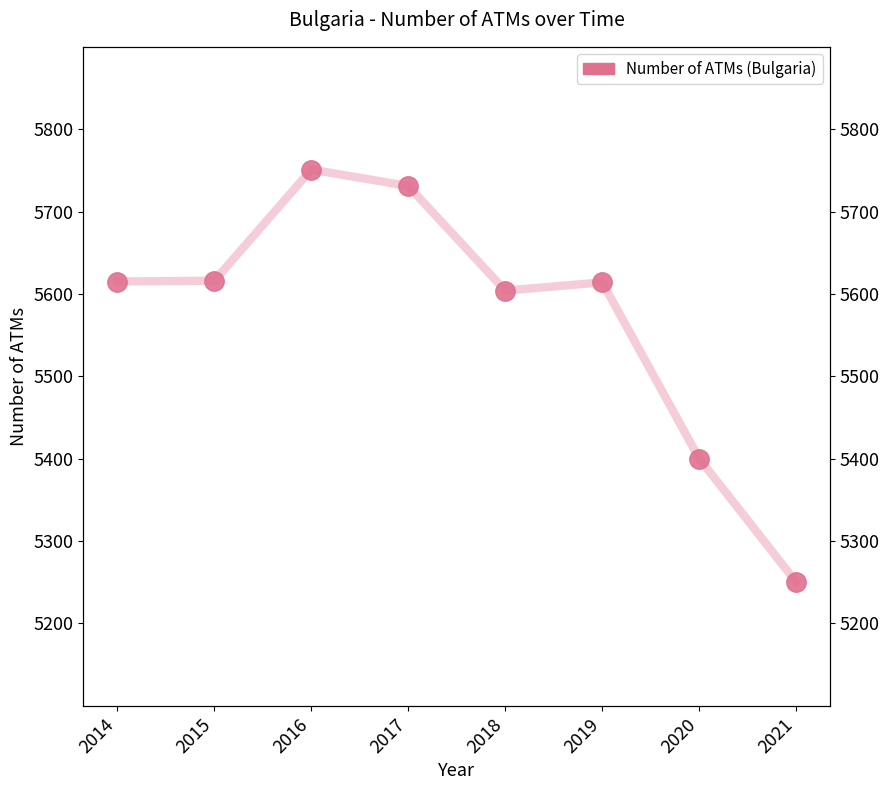

List the labels in order of value, largest first.

2016, 2017, 2015, 2014, 2019, 2018, 2020, 2021